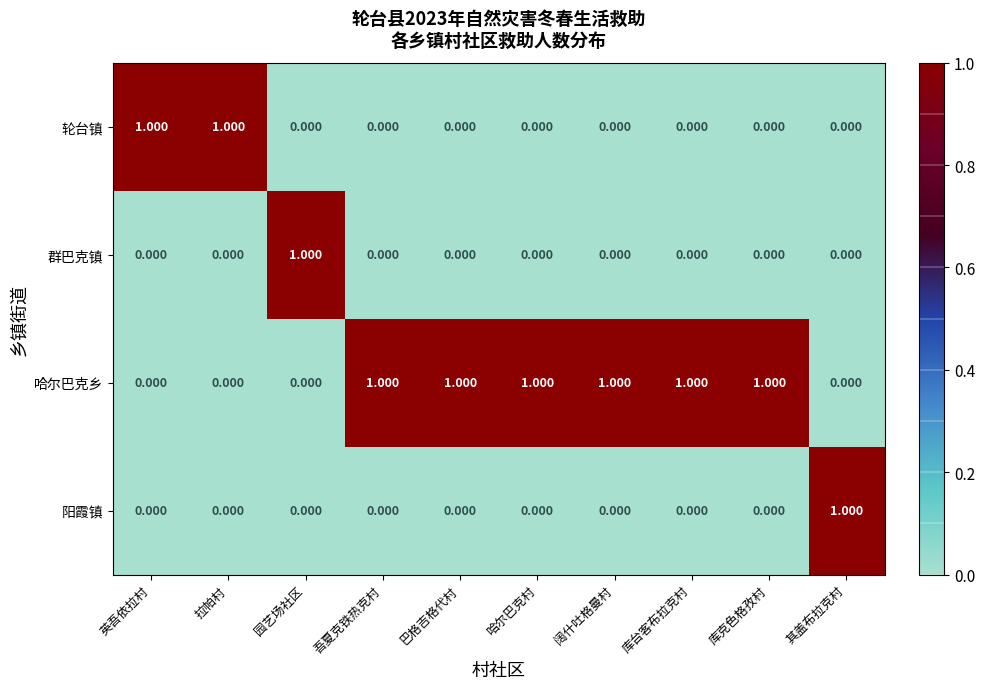

Is the value of 哈尔巴克乡 at 阔什吐格曼村 greater than the value of 群巴克镇 at 拉帕村?

Yes